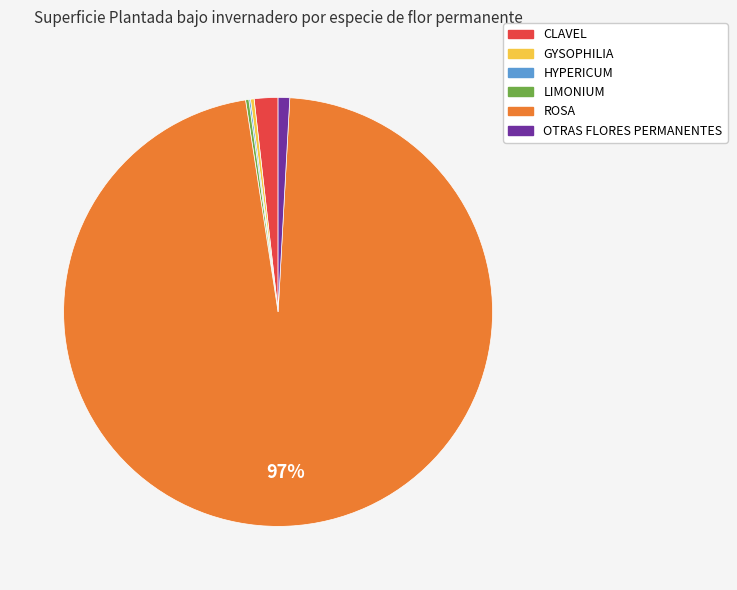

Is ROSA the majority of the pie?

Yes